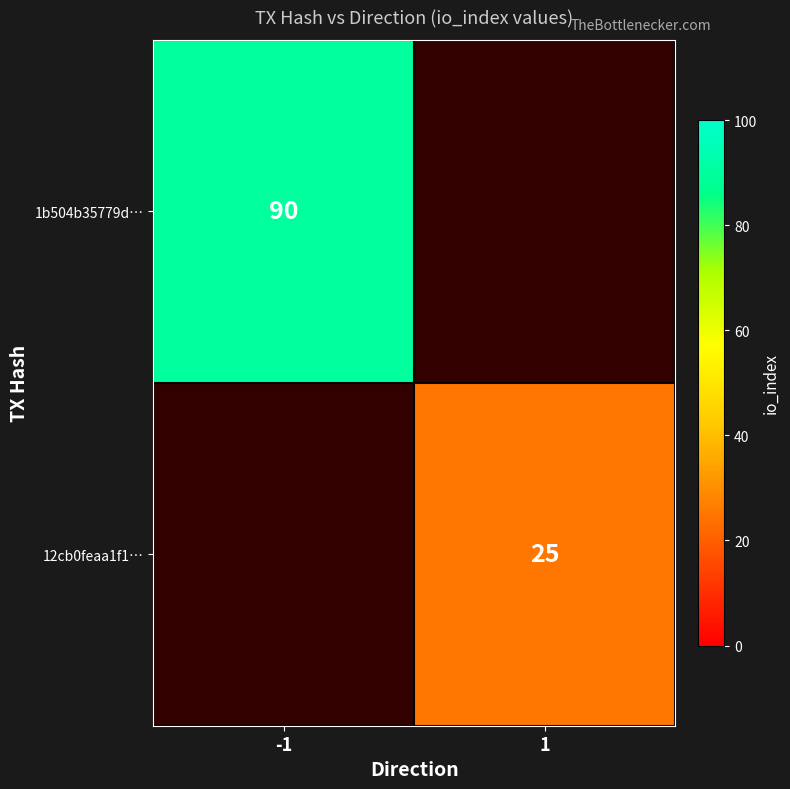

The value of 1b504b35779d… at -1 is 38. True or false?

False